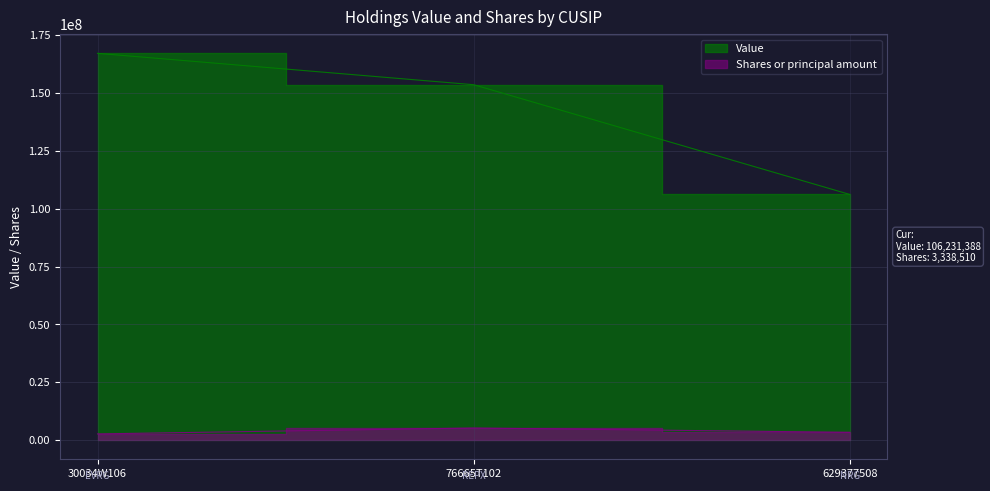

Count the number of data series in this chart.

2